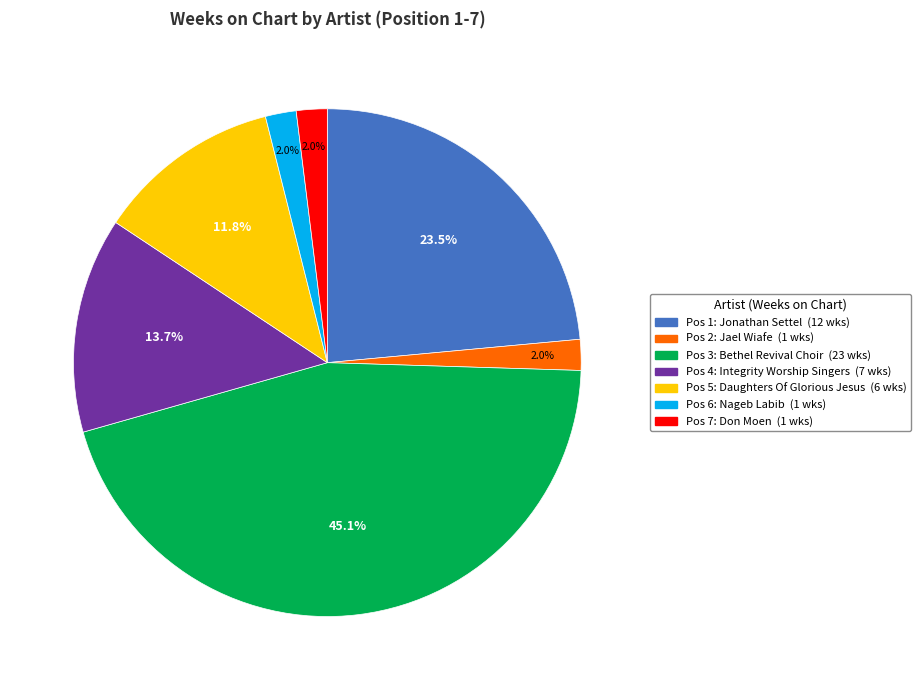

Is there a majority slice in this chart?

No